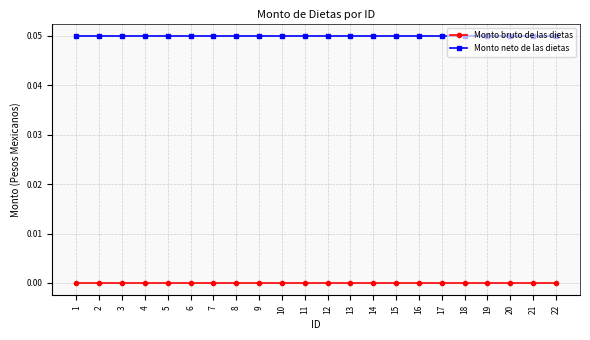

Which series has the largest total across all categories?

Monto neto de las dietas